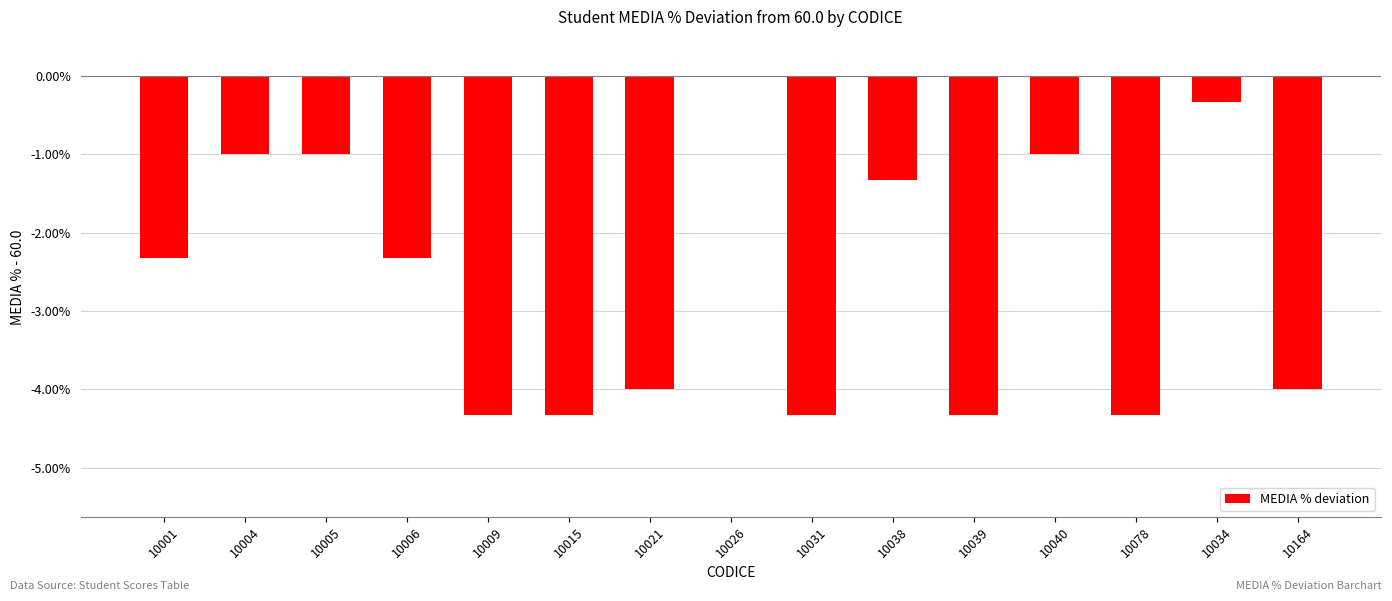

Between 10006 and 10034, which is larger?

10034